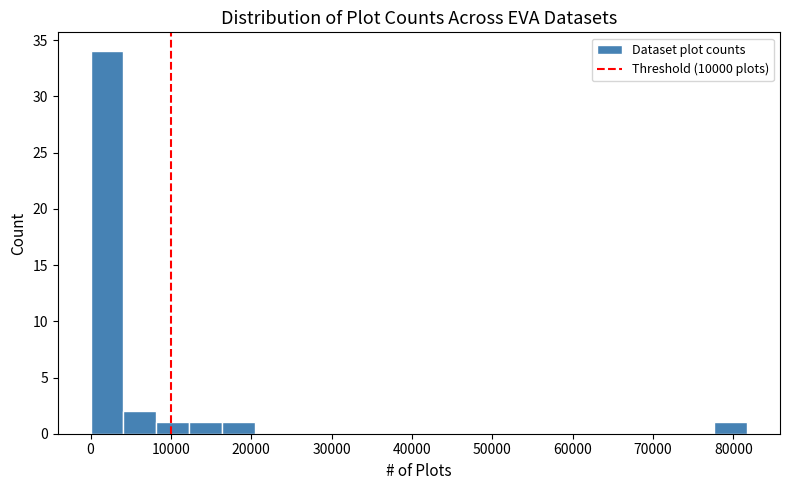

Reading left to right, list every bar in this chart as the range it spans on the x-axis followed by its height. Neither the bar edges nor the heights are printed on the chart, so give them approximately, as read against the axes.

0 to 4000: 34
4000 to 8000: 2
8000 to 12000: 1
12000 to 16000: 1
16000 to 20000: 1
20000 to 25000: 0
25000 to 29000: 0
29000 to 33000: 0
33000 to 37000: 0
37000 to 41000: 0
41000 to 45000: 0
45000 to 49000: 0
49000 to 53000: 0
53000 to 57000: 0
57000 to 61000: 0
61000 to 65000: 0
65000 to 69000: 0
69000 to 74000: 0
74000 to 78000: 0
78000 to 82000: 1